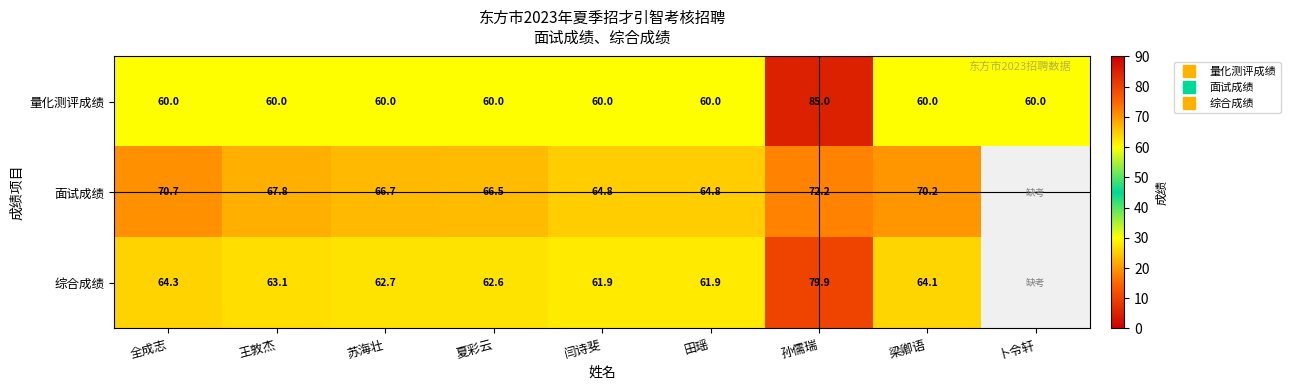

Which has a higher value, 全成志 or 卜令轩?

全成志